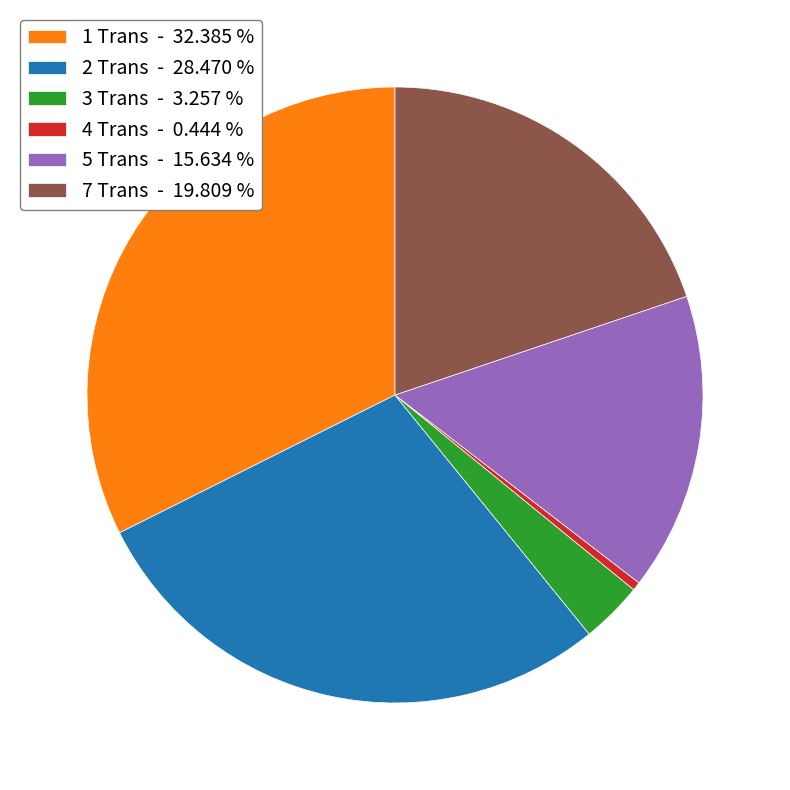

Is there any slice that represents more than half of the pie?

No